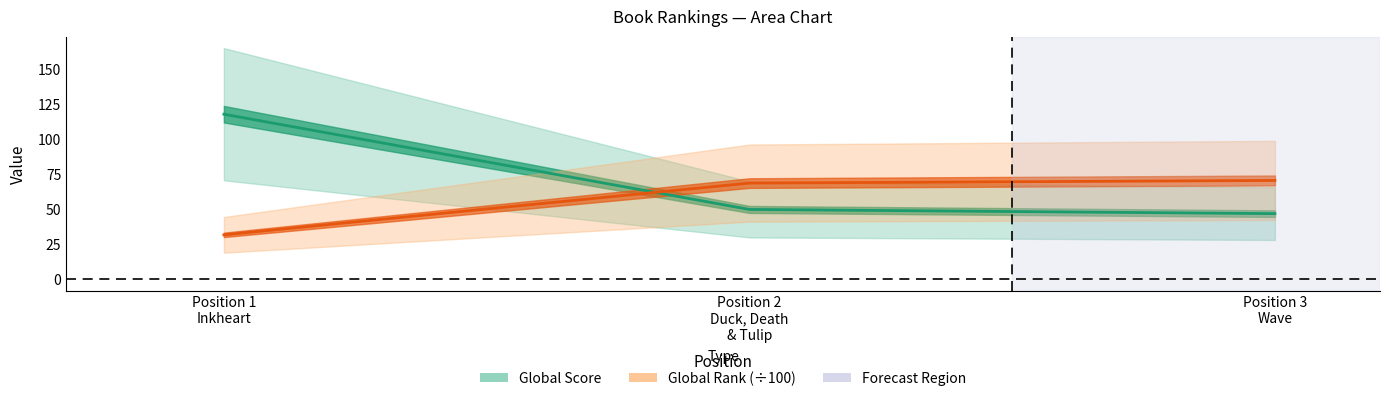

What is the difference between the Global Rank values at Position 1 Inkheart and Position 2 Duck, Death & Tulip?

37.0